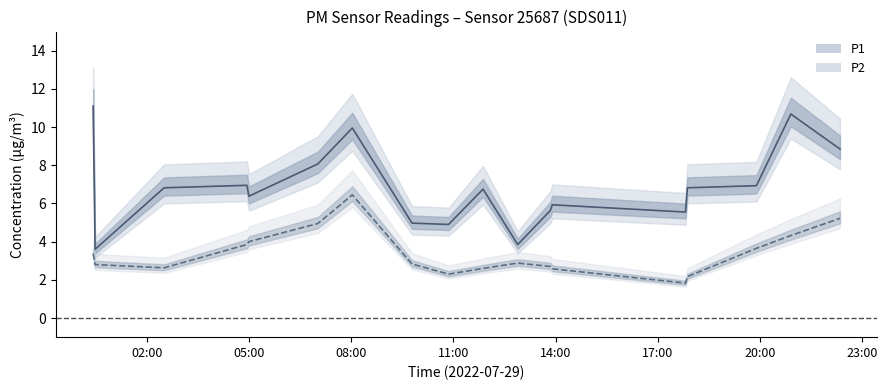

True or false: P1 has more than 0 points higher than both neighbors.

True